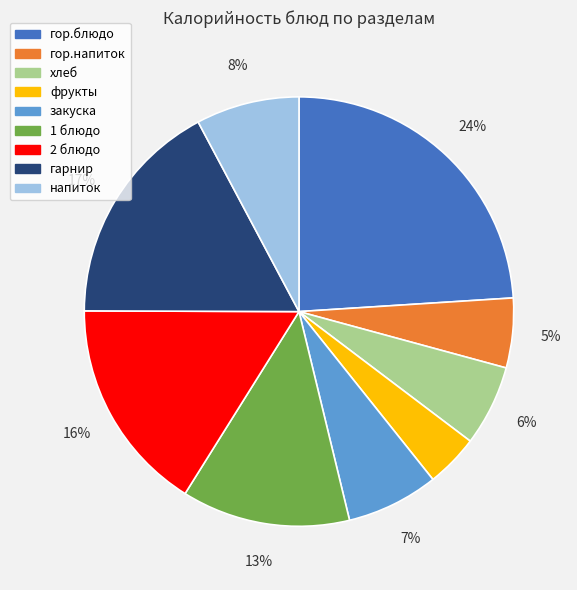

To the nearest percent, what is the average slice percentage?

11%